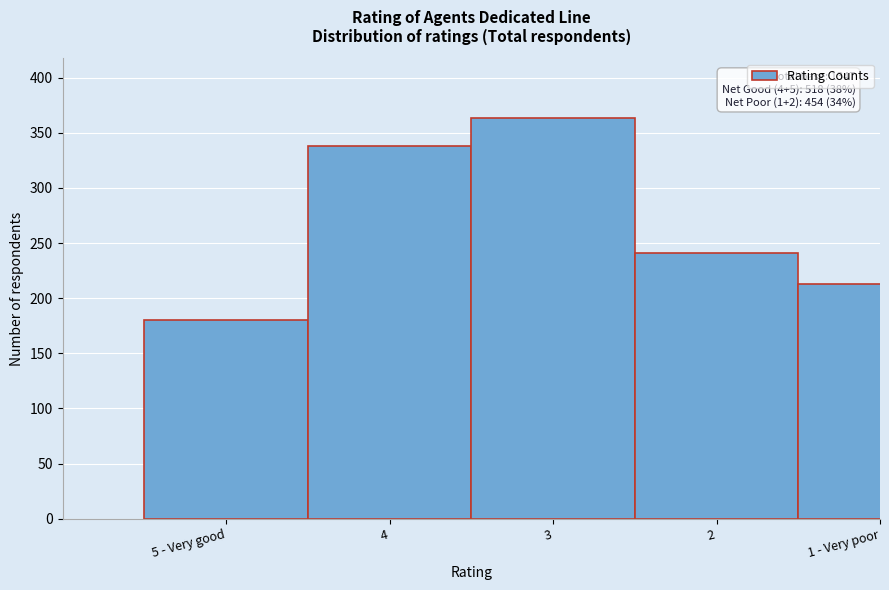

Reading left to right, what are all the values shown in this chart?

180	338	363	241	213